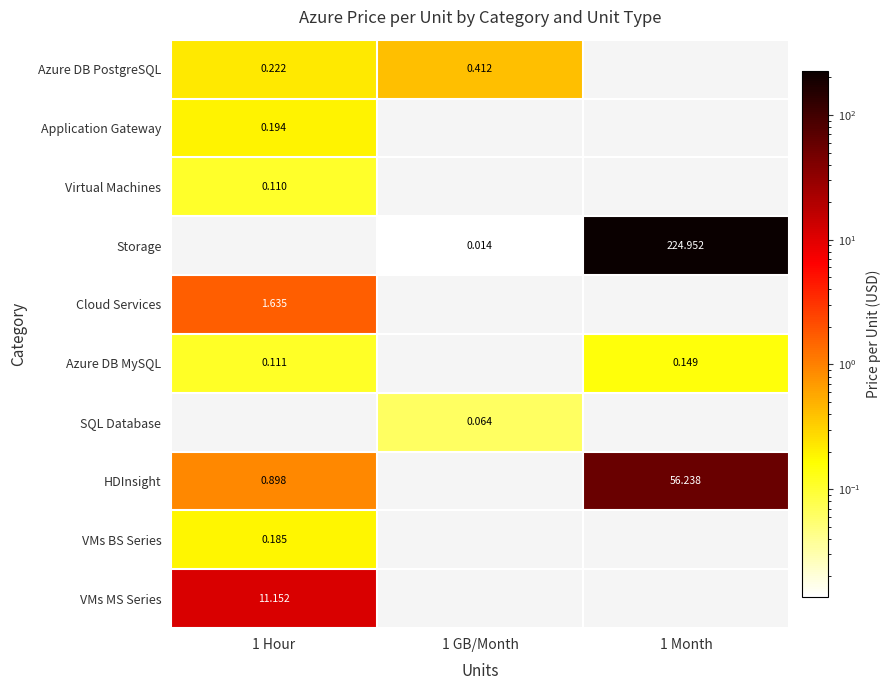

Between 1 GB/Month and 1 Hour, which is larger?

1 GB/Month